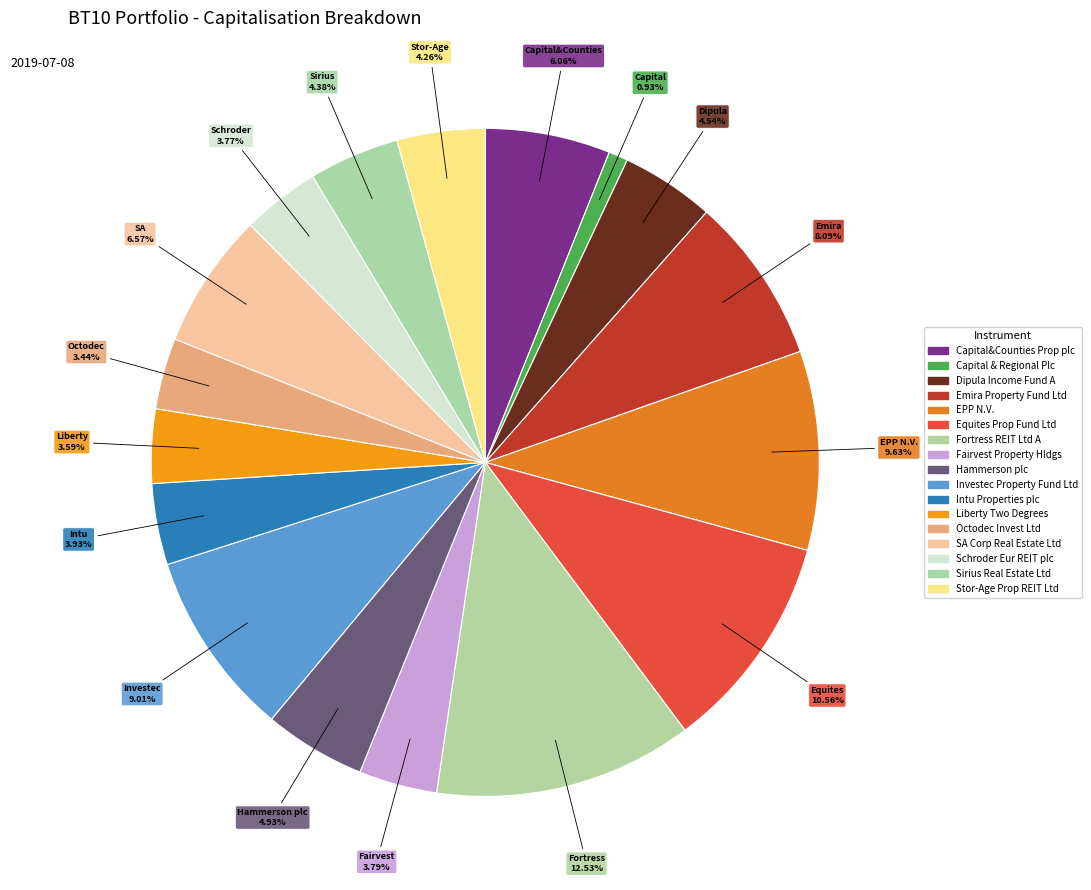

To the nearest percent, what is the combined percentage of Sirius Real Estate Ltd and Hammerson plc?

9%